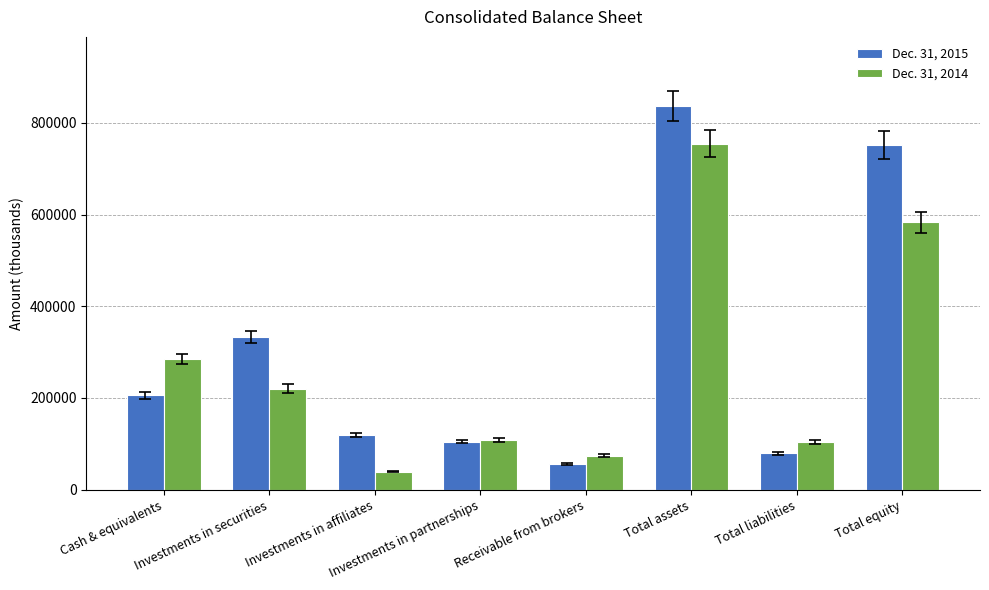

Is it true that Dec. 31, 2015 equals 51088 at Investments in partnerships?

False